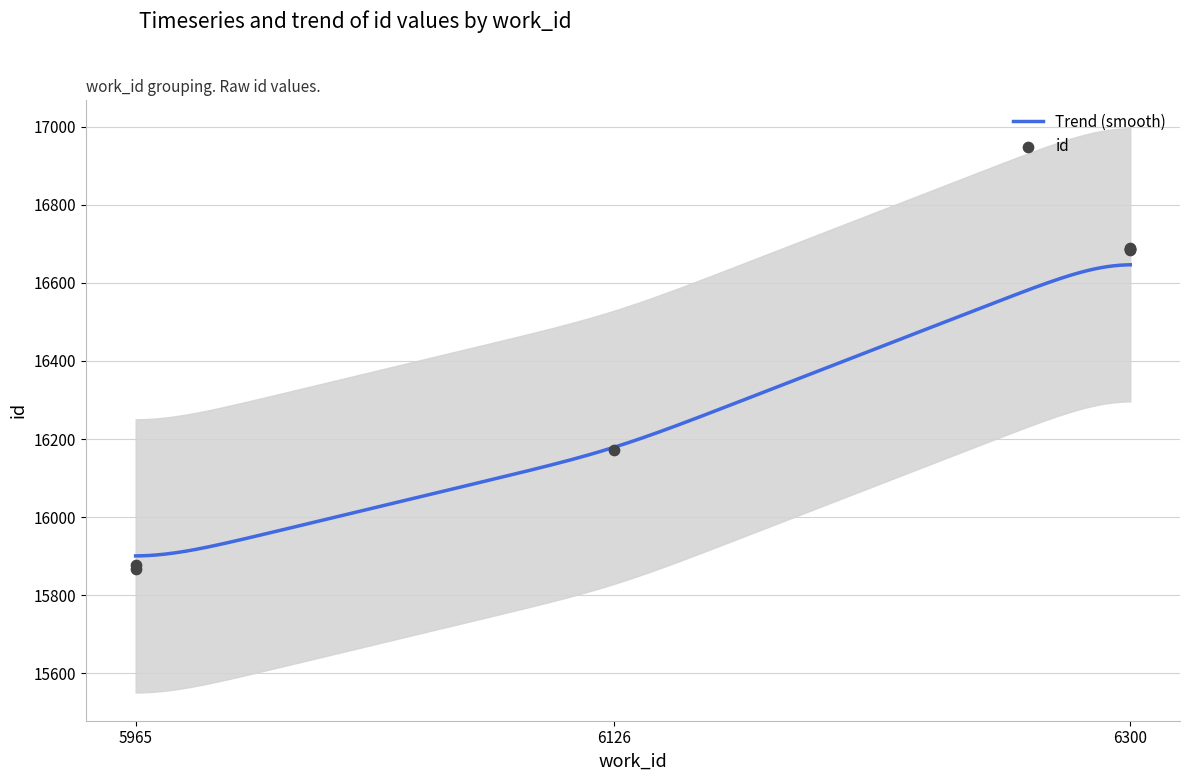

Which has a higher value, 5965 or 6300?

6300